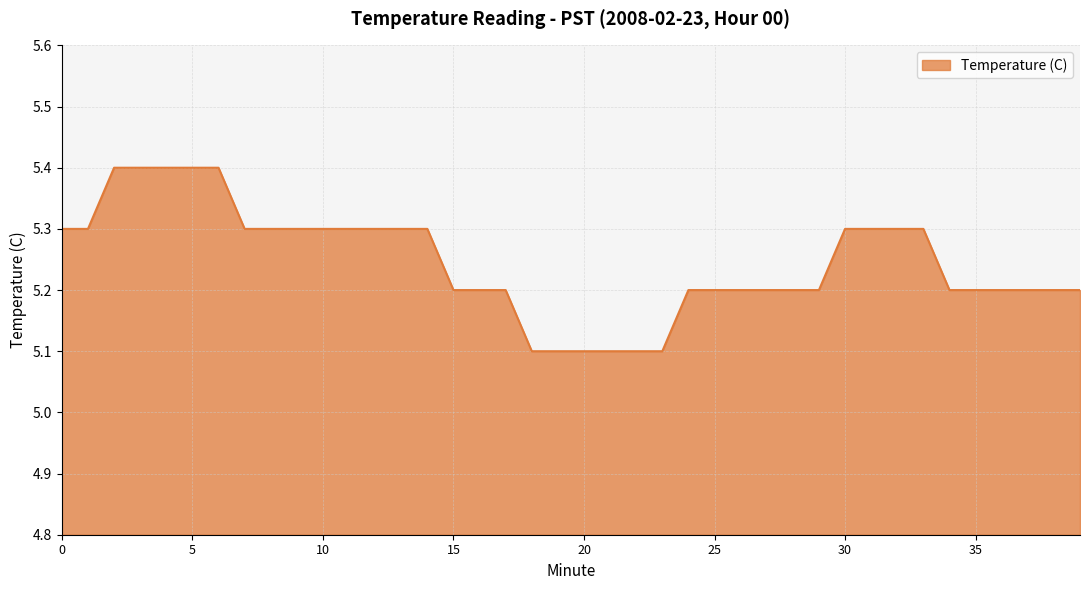

What is the difference between the maximum and minimum values?

0.3